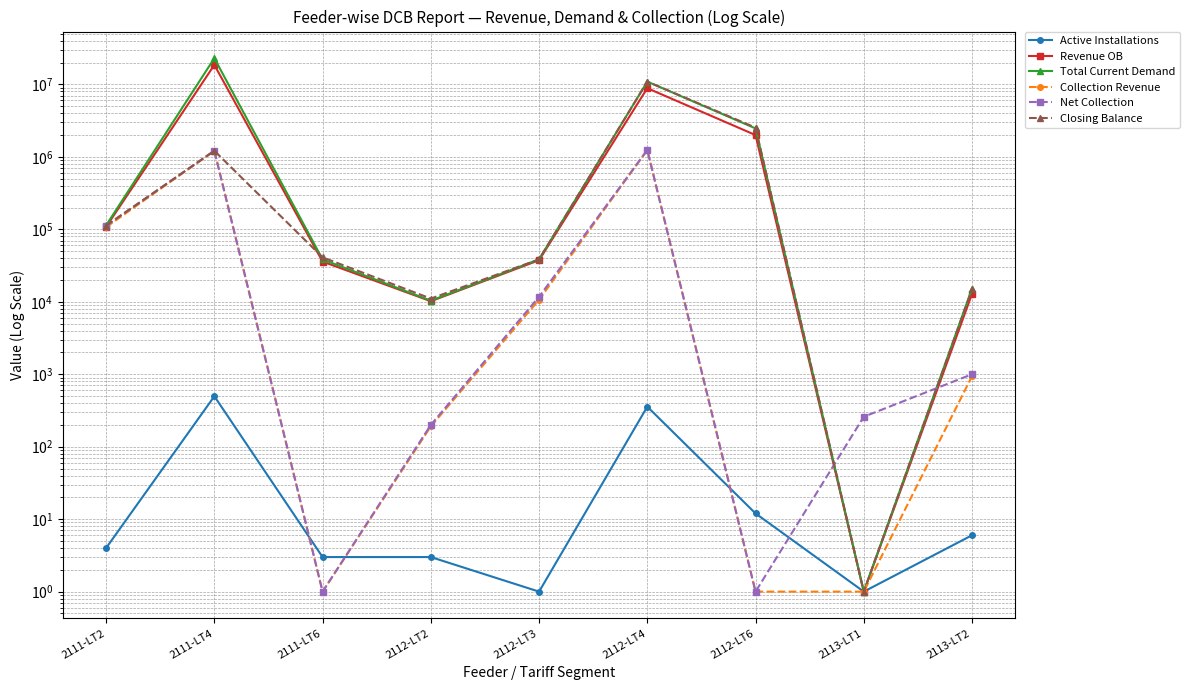

What is the difference between the Net Collection values at 2112-LT2 and 2113-LT2?

800.0